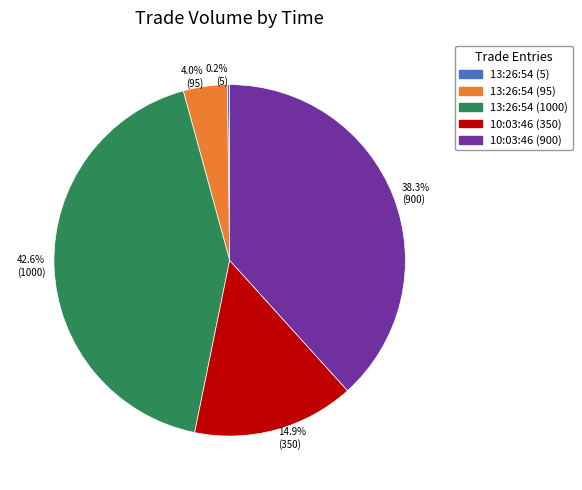

Is there a majority slice in this chart?

No